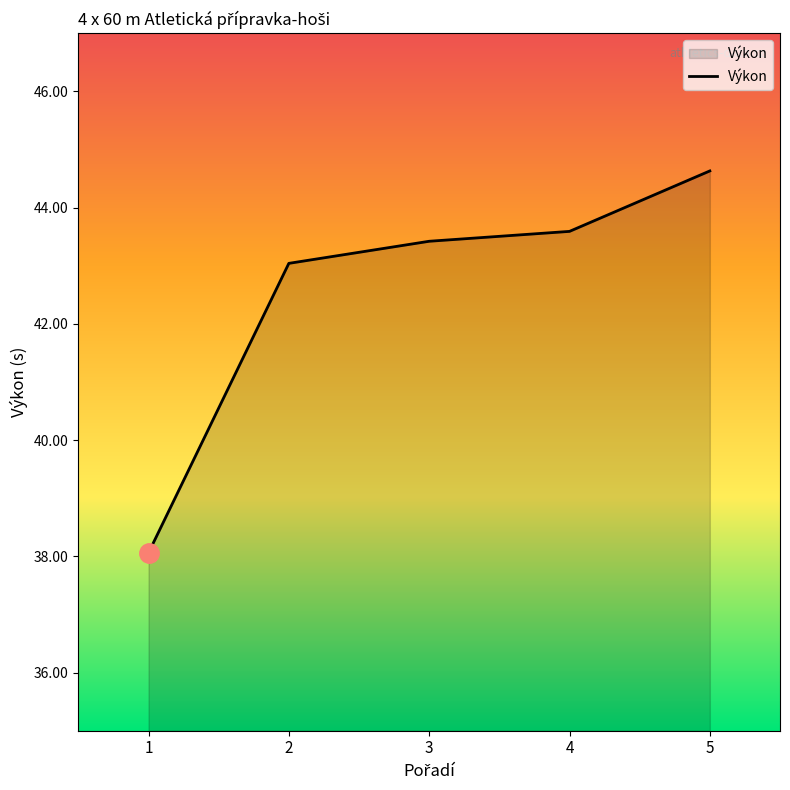

Which label corresponds to the smallest value in the chart?

1